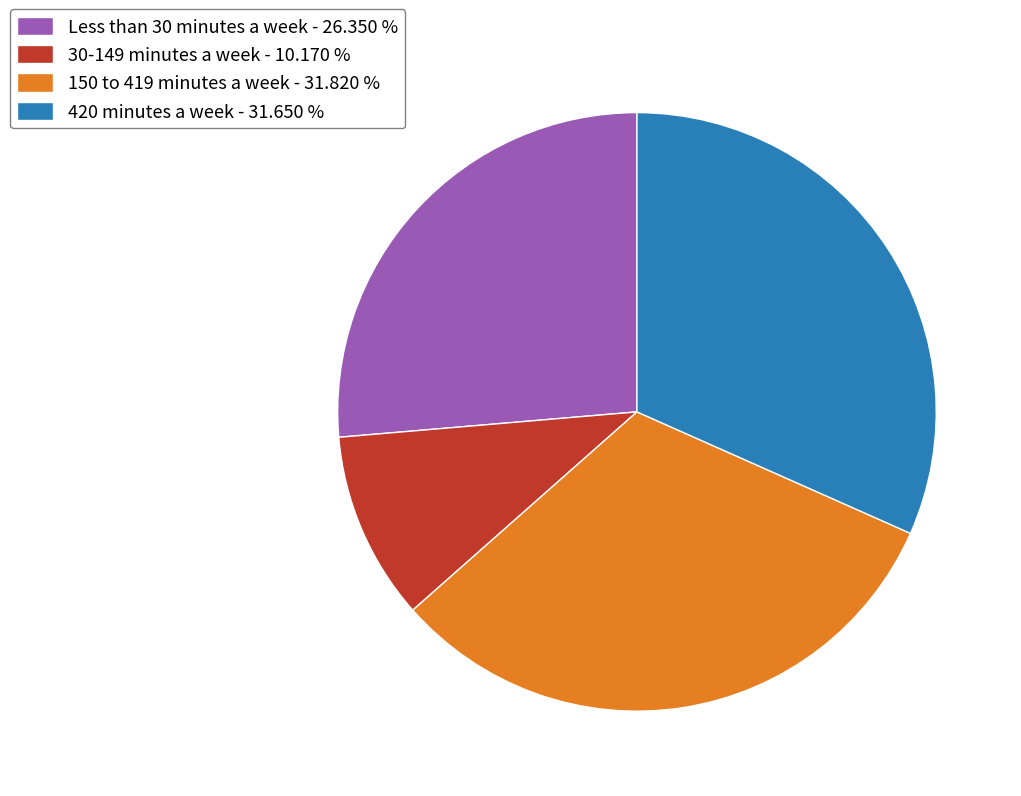

Which has a higher value, 420 minutes a week - 31.650 % or 30-149 minutes a week - 10.170 %?

420 minutes a week - 31.650 %